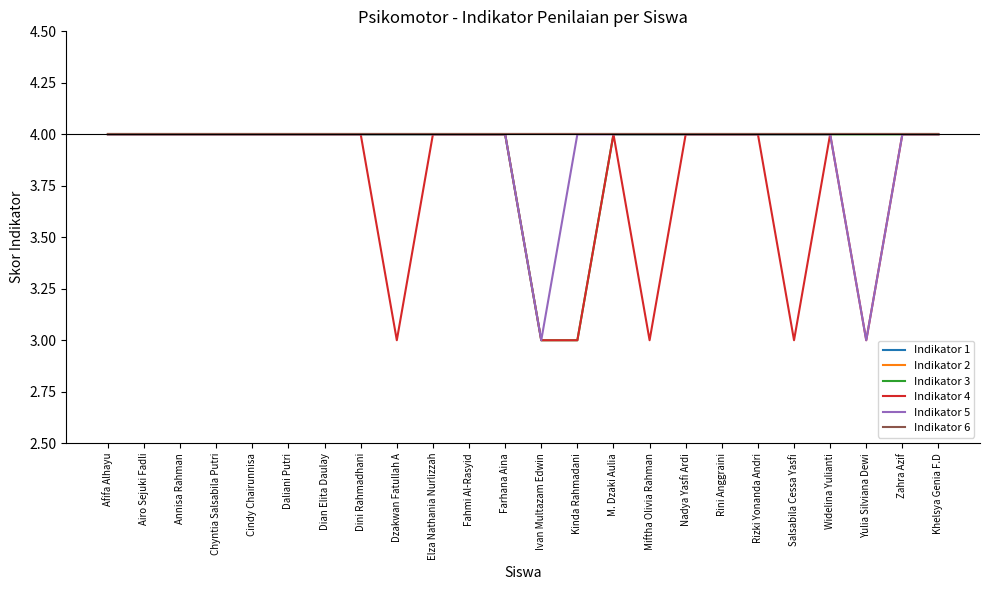

Is this an area chart (filled region under the line)?

No